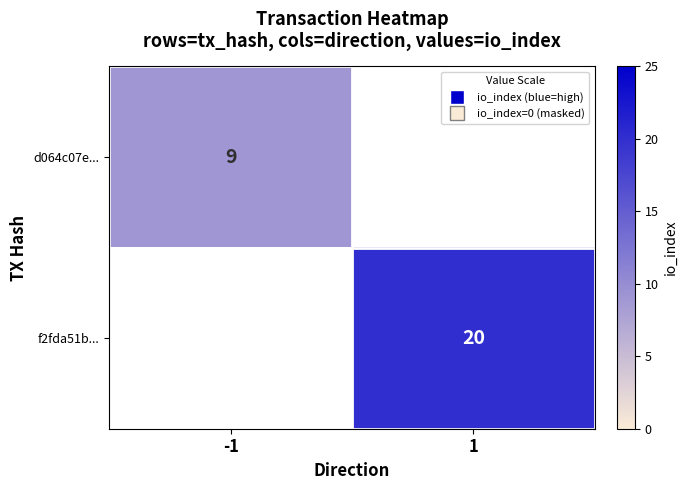

True or false: d064c07e... has a value of 13 at -1.

False